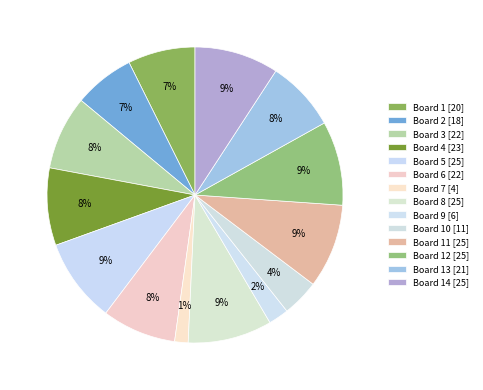

How many segments does this pie chart have?

14